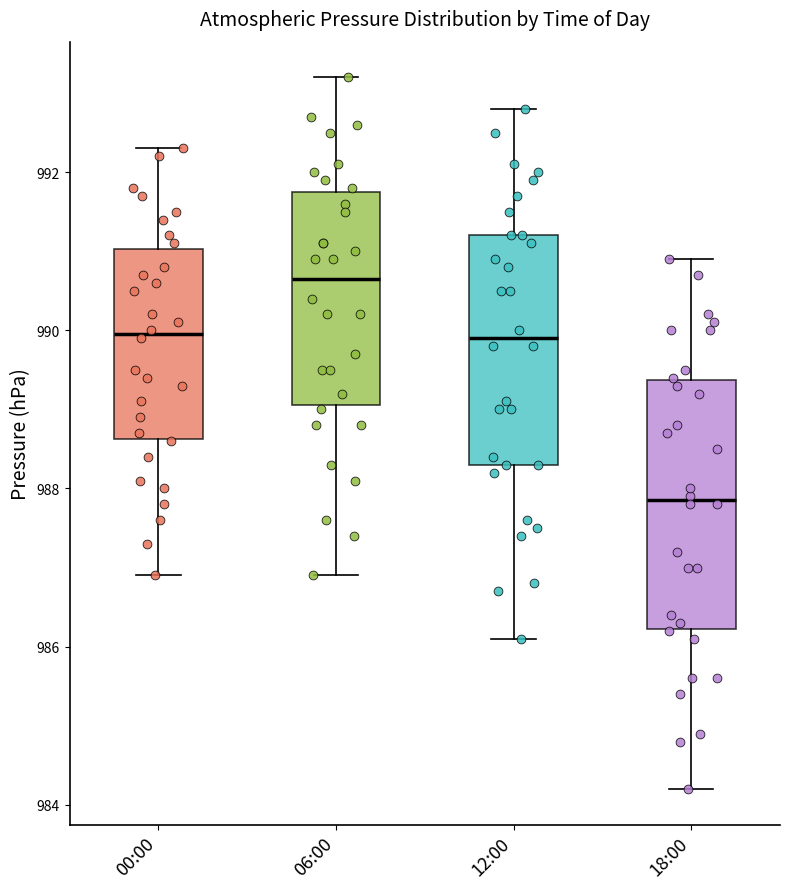

Which box has the highest median line?

06:00